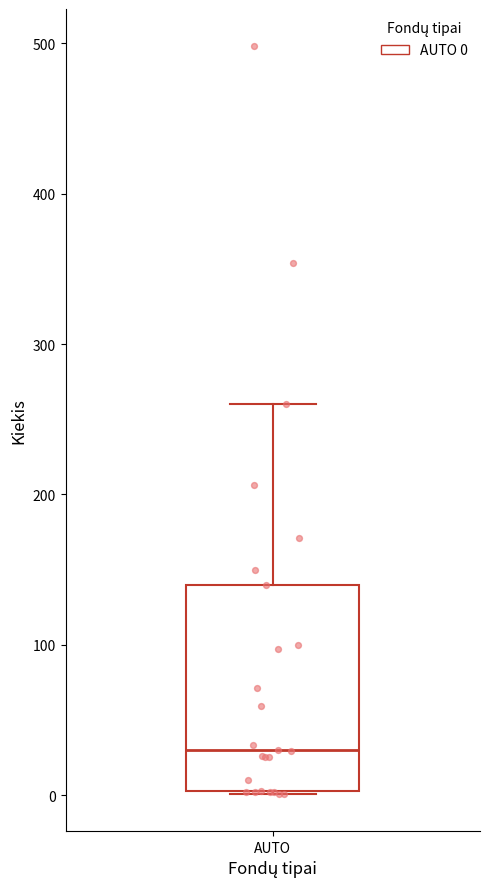

Transcribe this box plot: give where the median line is, the range the box spans, and where the two whiskers end, as read against the y-axis. The values are not printed on the chart, so give them approximately, as read against the axis.

median 30, box 0 to 140, whiskers 0 to 260